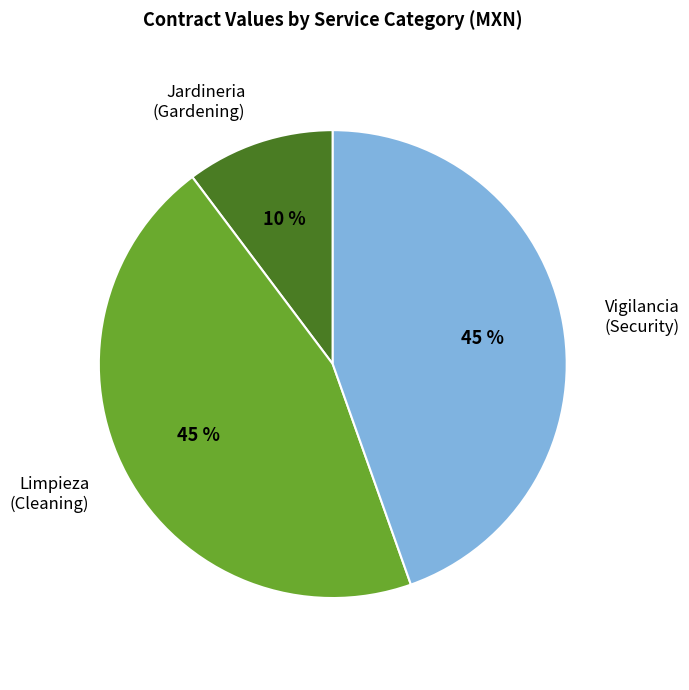

Is it true that Jardineria (Gardening) is 10% of the pie?

True